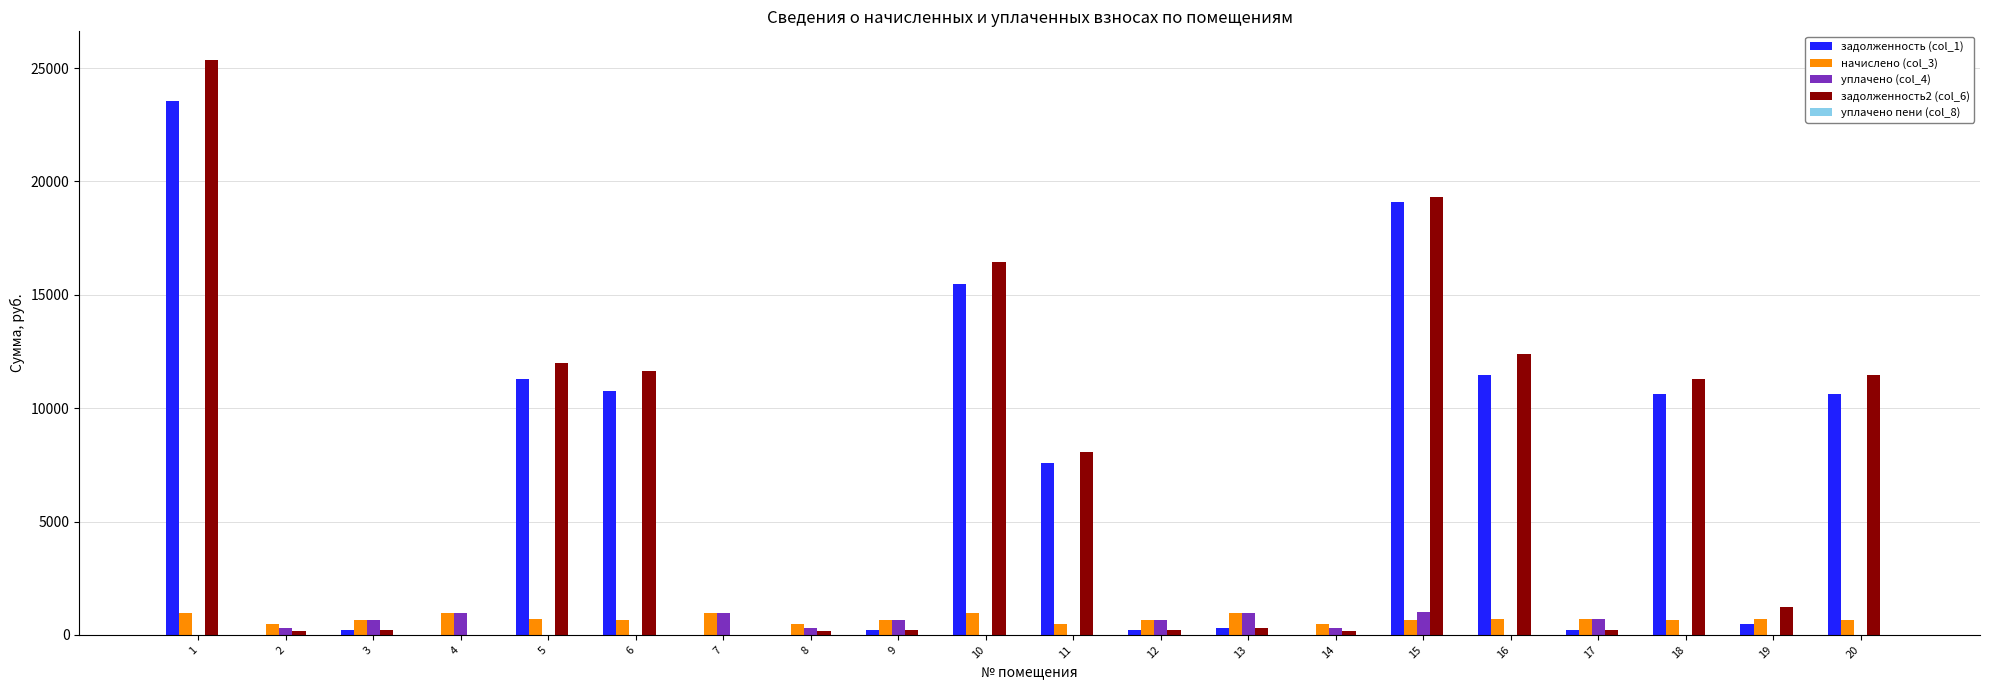

Is it true that задолженность (col_1) equals -15868.7 at 2?

False